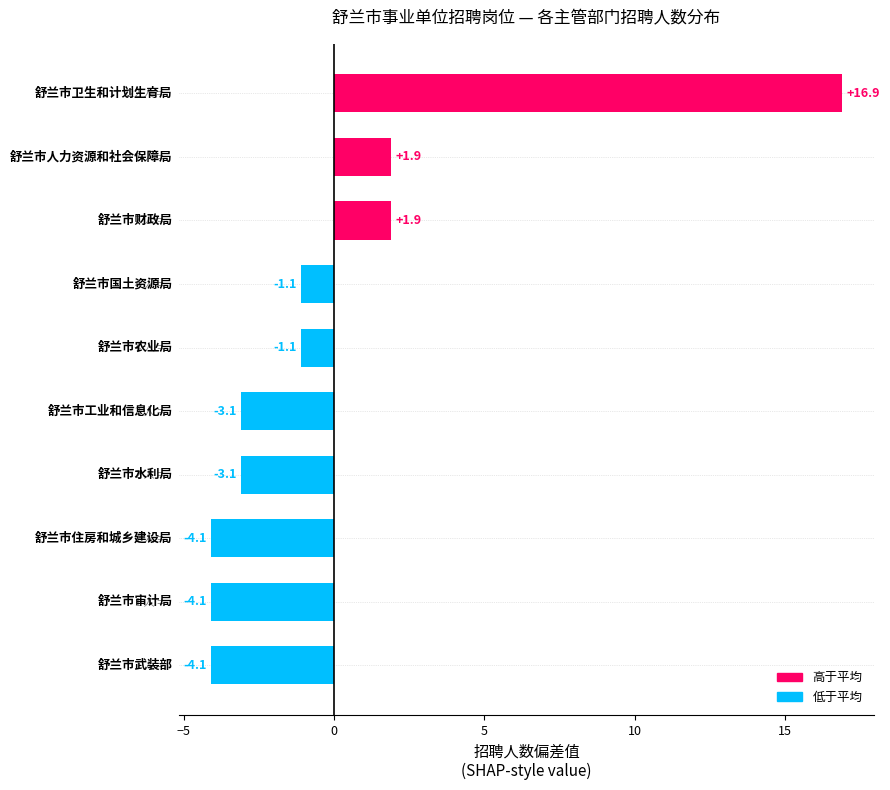

What is the difference between the maximum and minimum values?

21.0